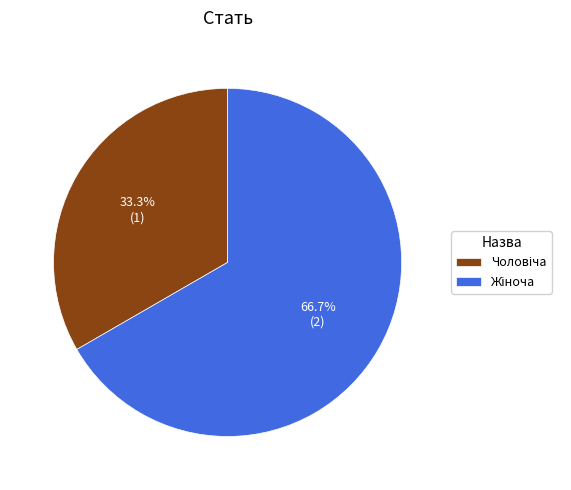

Is there any slice that represents more than half of the pie?

Yes